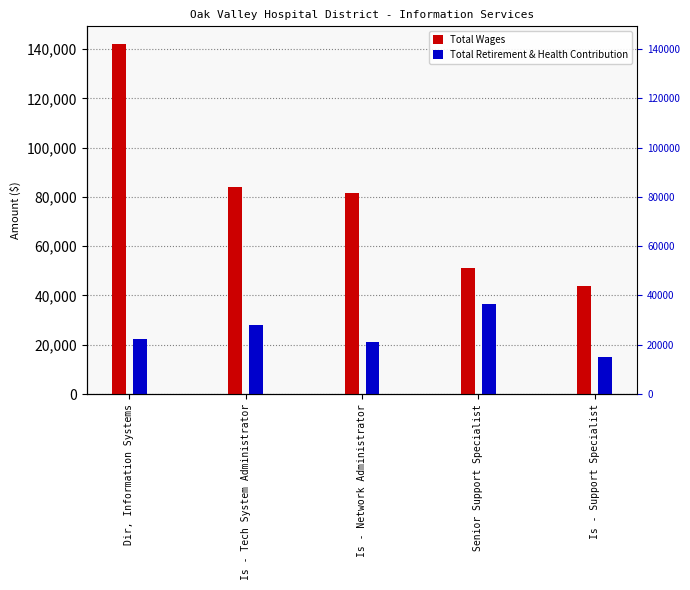

Which label corresponds to the smallest value in the chart?

Is - Support Specialist